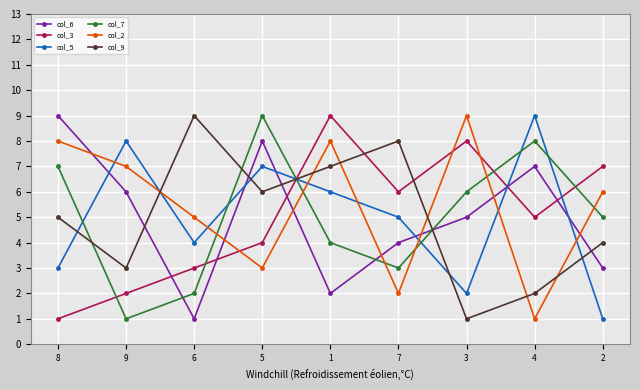

The value of col_7 at 8 is 11. True or false?

False